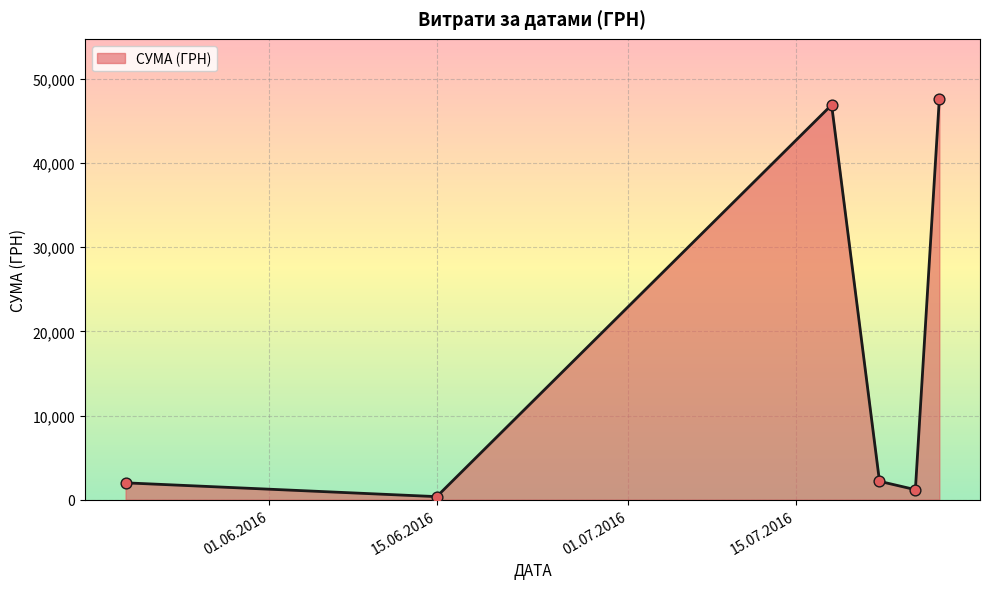

What is the greatest value displayed?

47612.0